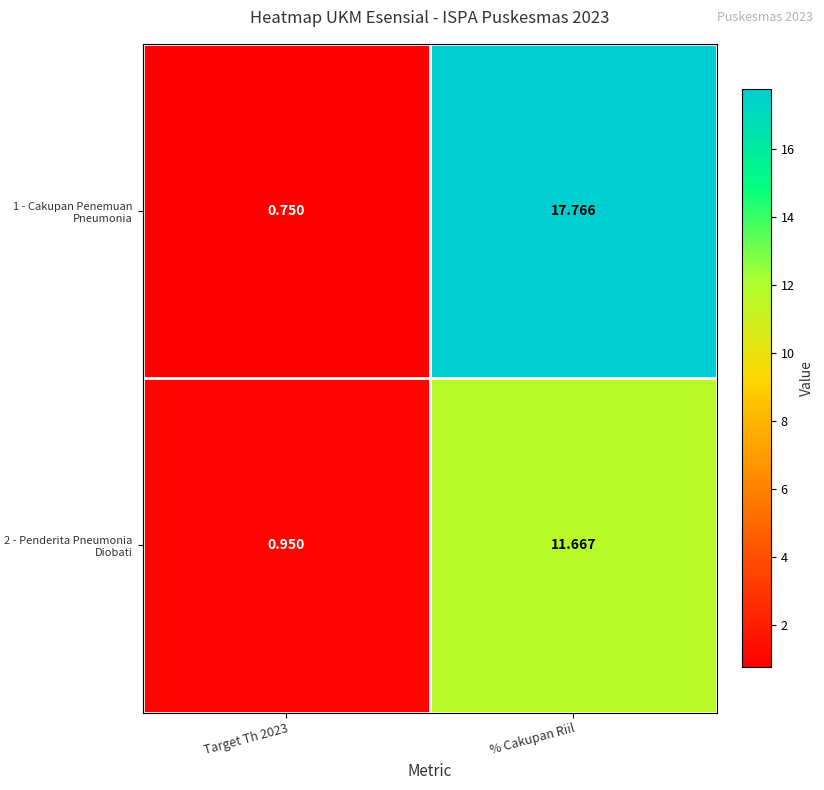

At which category is the sum across all series the highest?

% Cakupan Riil